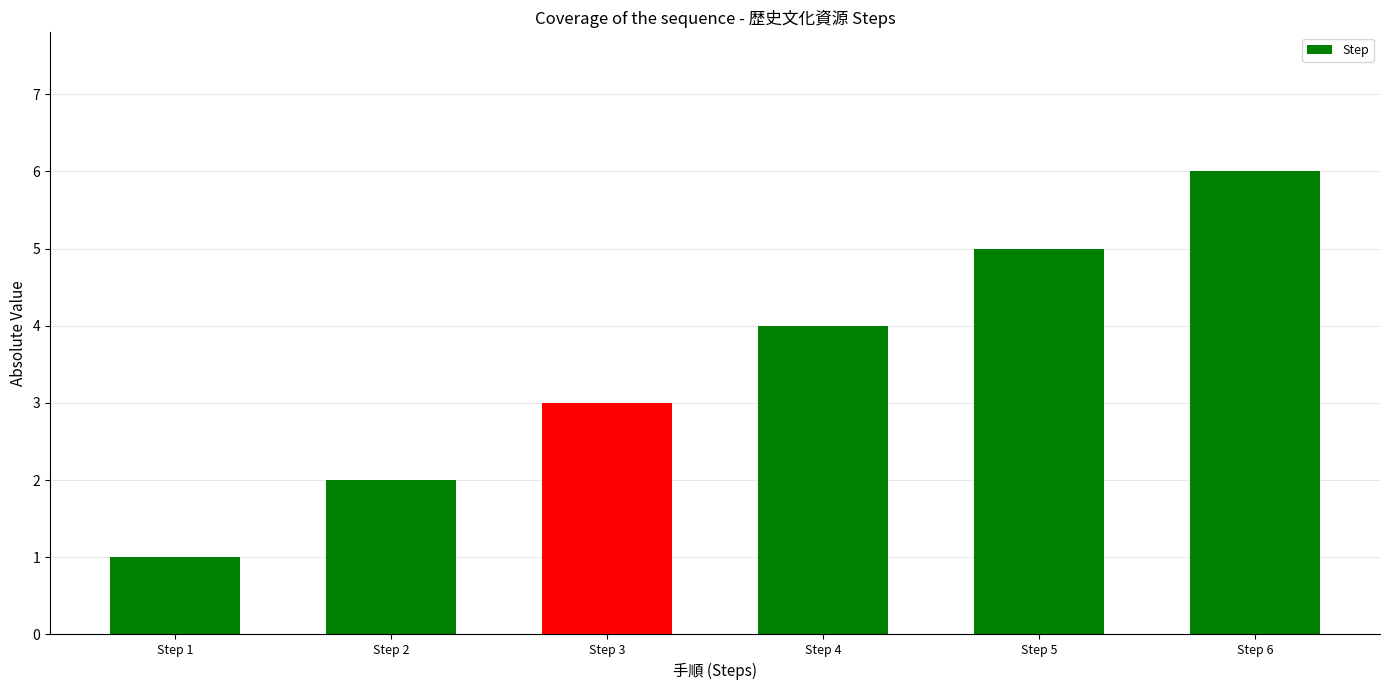

What is the maximum value shown in the chart?

6